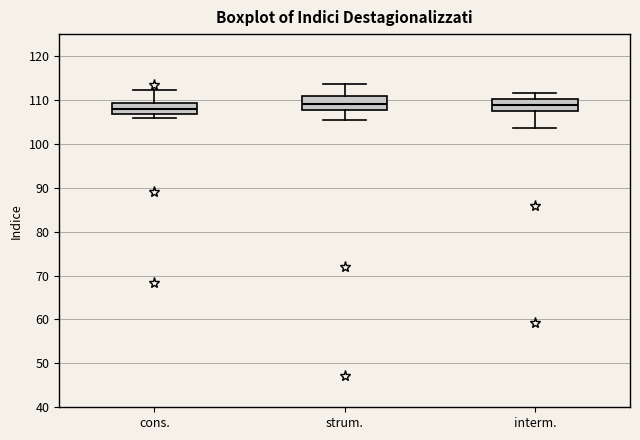

Reading left to right, transcribe this box plot: for each box, give where its median line is, the range the box spans, and where its two whiskers end, as read against the y-axis. The values are not printed on the chart, so give them approximately, as read against the axis.

cons.: median 108, box 107 to 109, whiskers 106 to 112
strum.: median 109, box 108 to 111, whiskers 105 to 114
interm.: median 109, box 107 to 110, whiskers 104 to 112